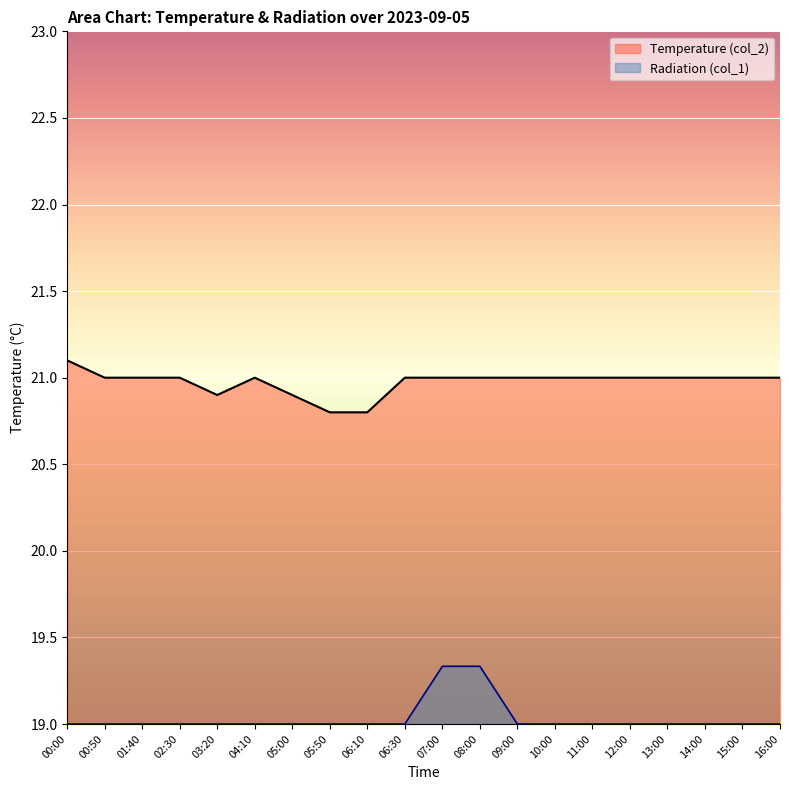

What is the minimum value shown in the chart?

19.0